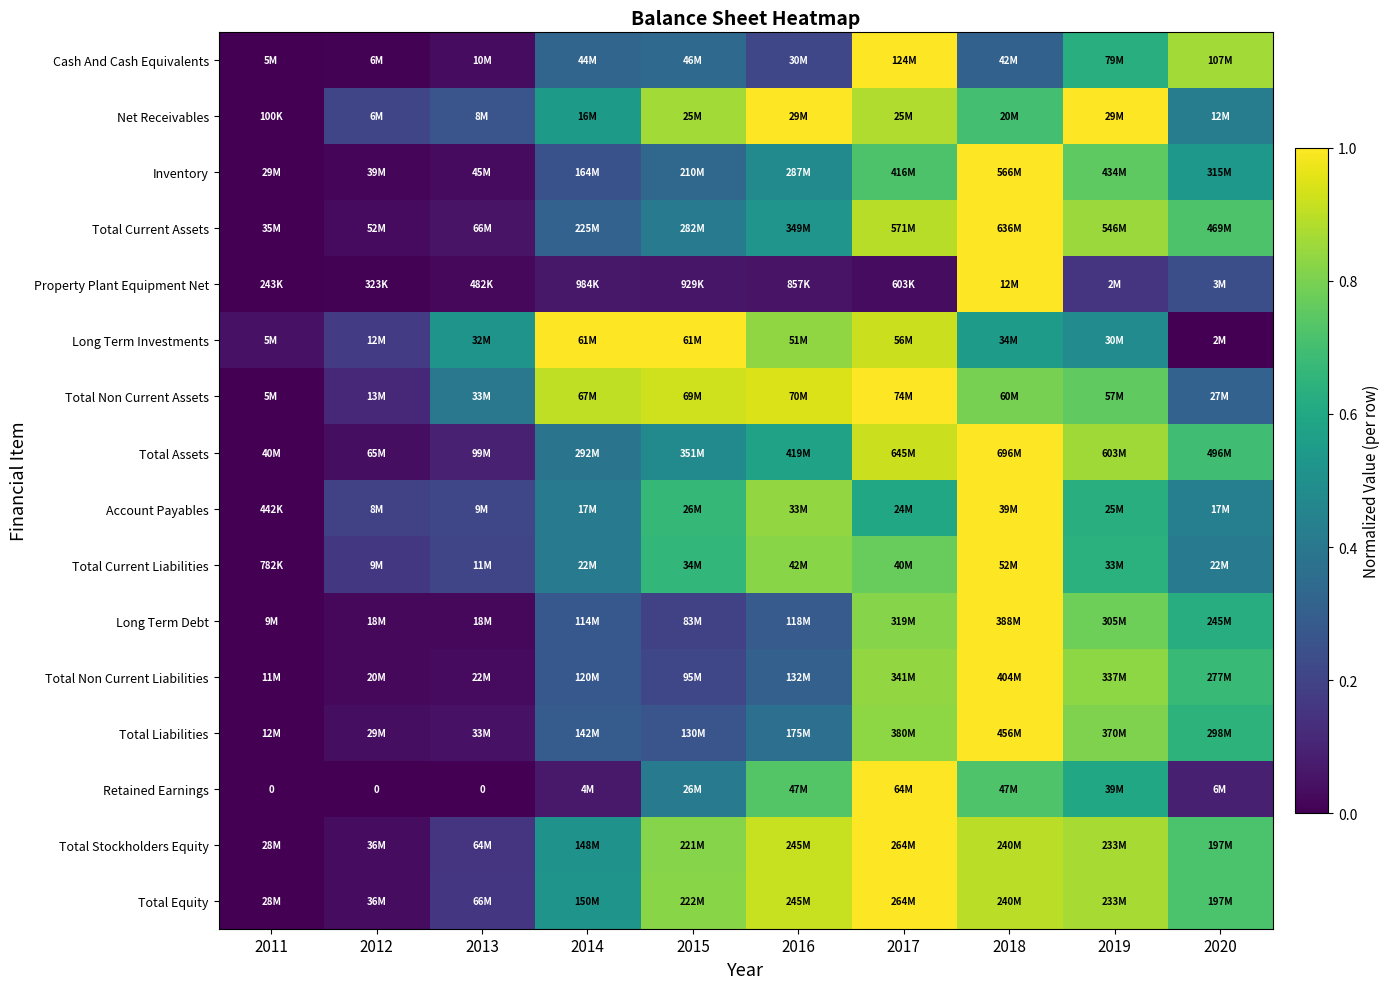

At which label is Retained Earnings closest to 0?

2011